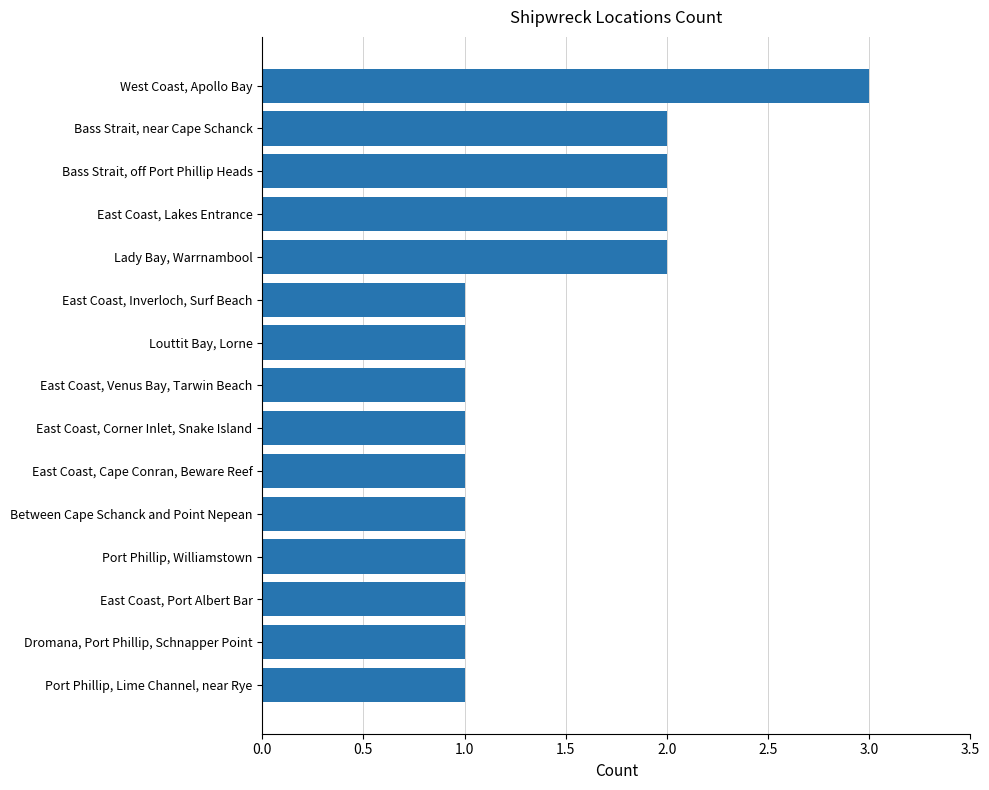

What is the minimum value shown in the chart?

1